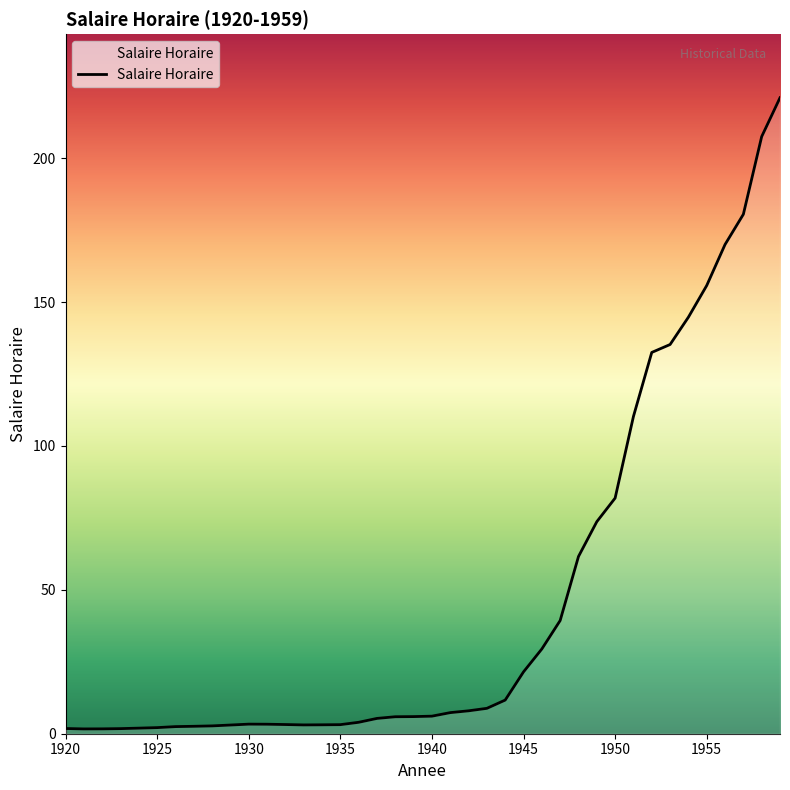

What is the maximum value shown in the chart?

221.0